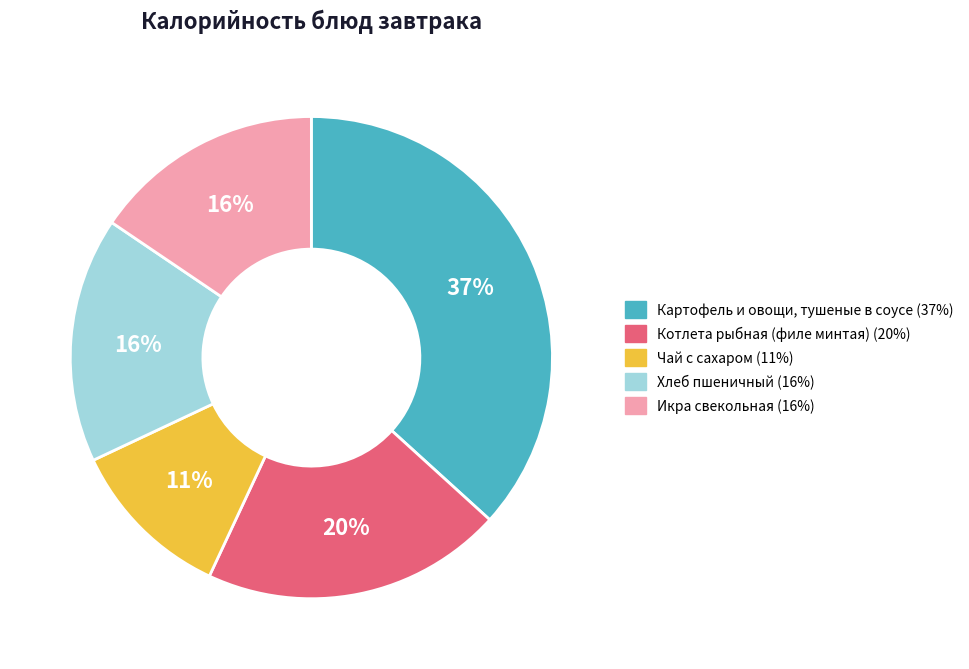

To the nearest percent, what is the average slice percentage?

20%